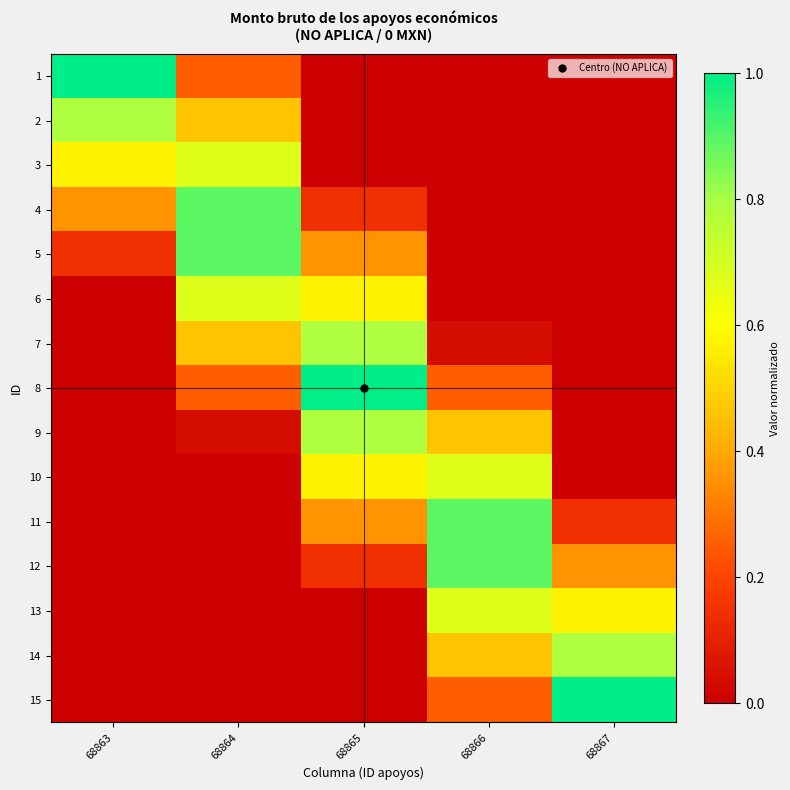

How many series are shown in this chart?

15